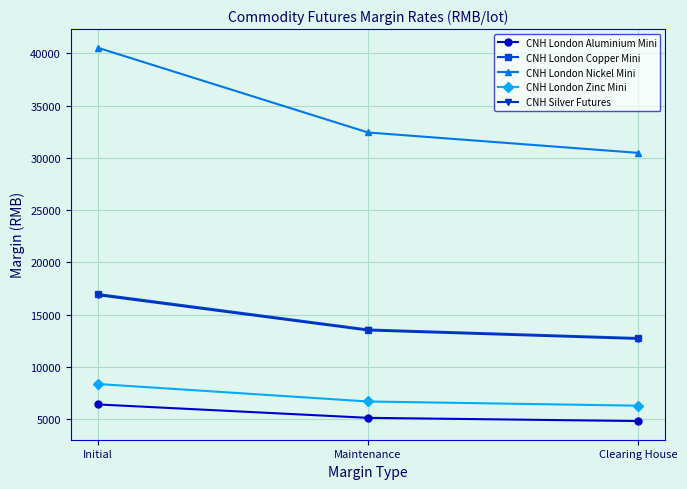

Is the value of CNH London Aluminium Mini at Initial greater than the value of CNH Silver Futures at Maintenance?

No